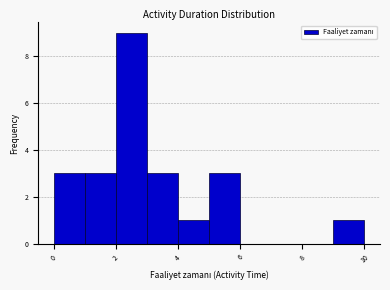

Which range on the x-axis has the tallest bar?

2 to 3